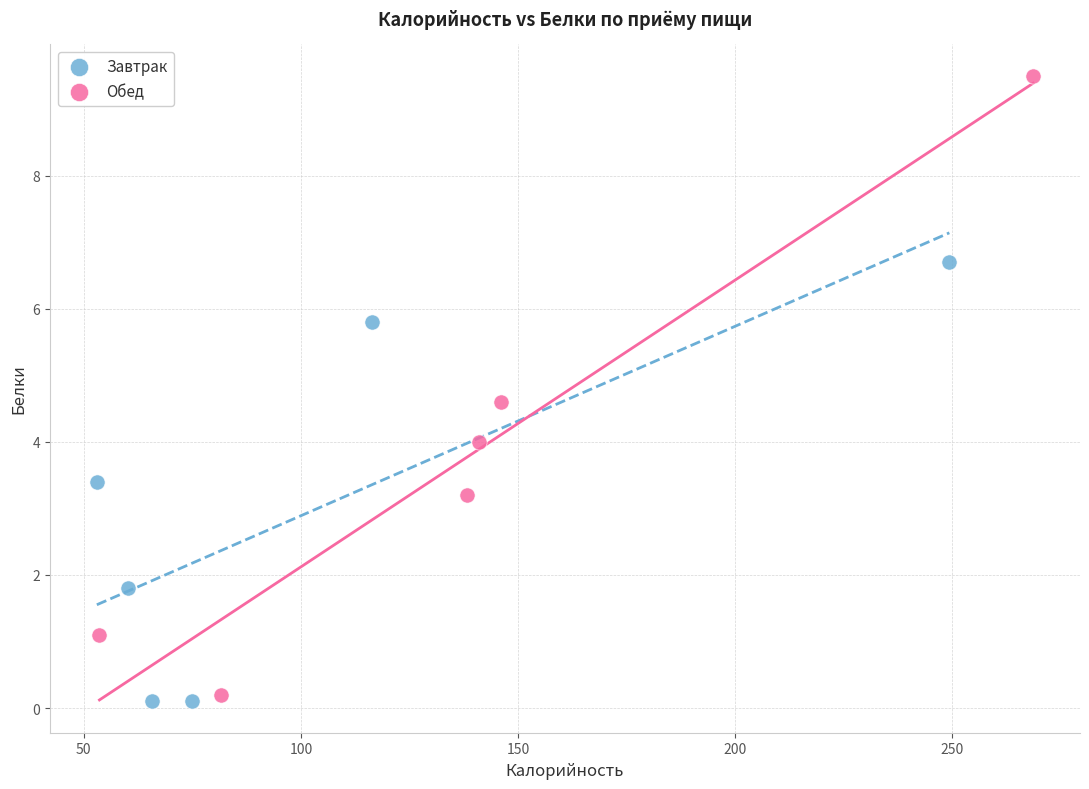

Which series contains the highest Y value?

Обед